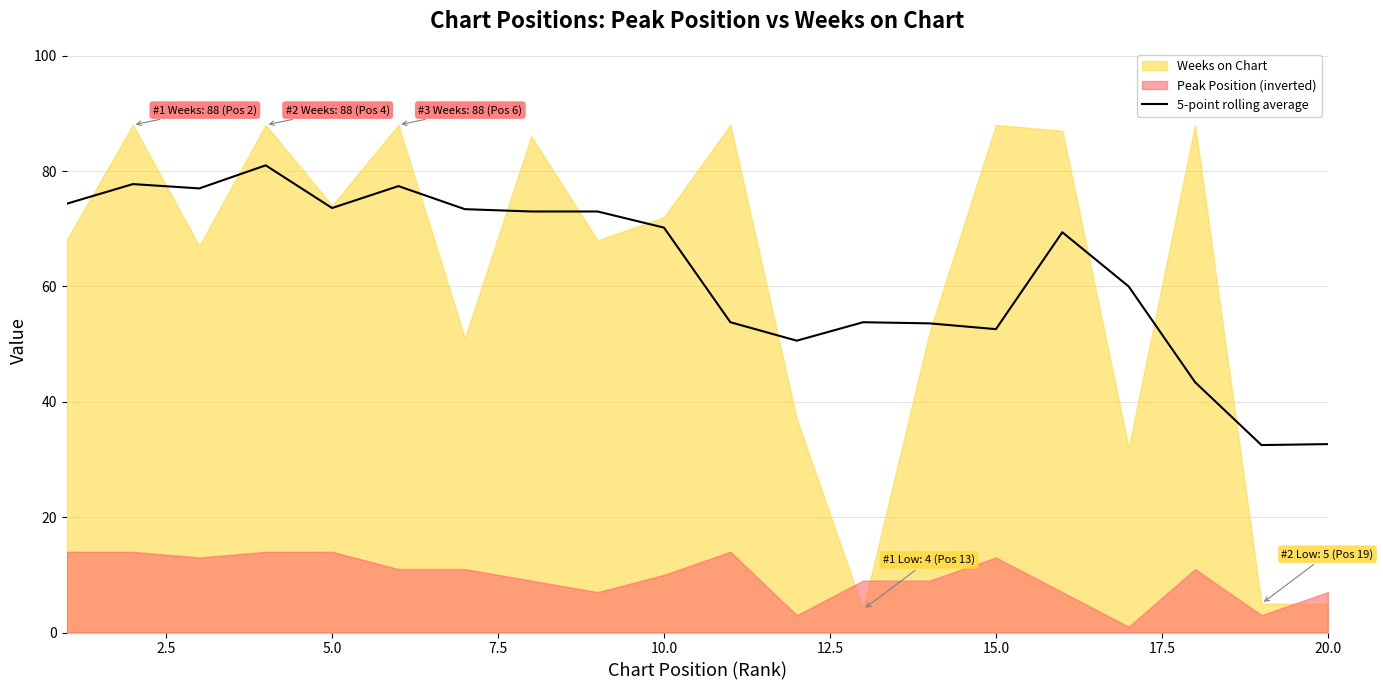

What is the highest value of the 5-point rolling average series?

81.0